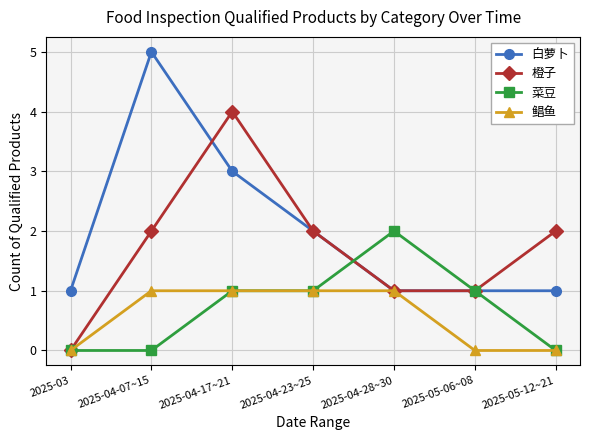

What is the spread (max minus min) of values at 2025-04-17~21?

3